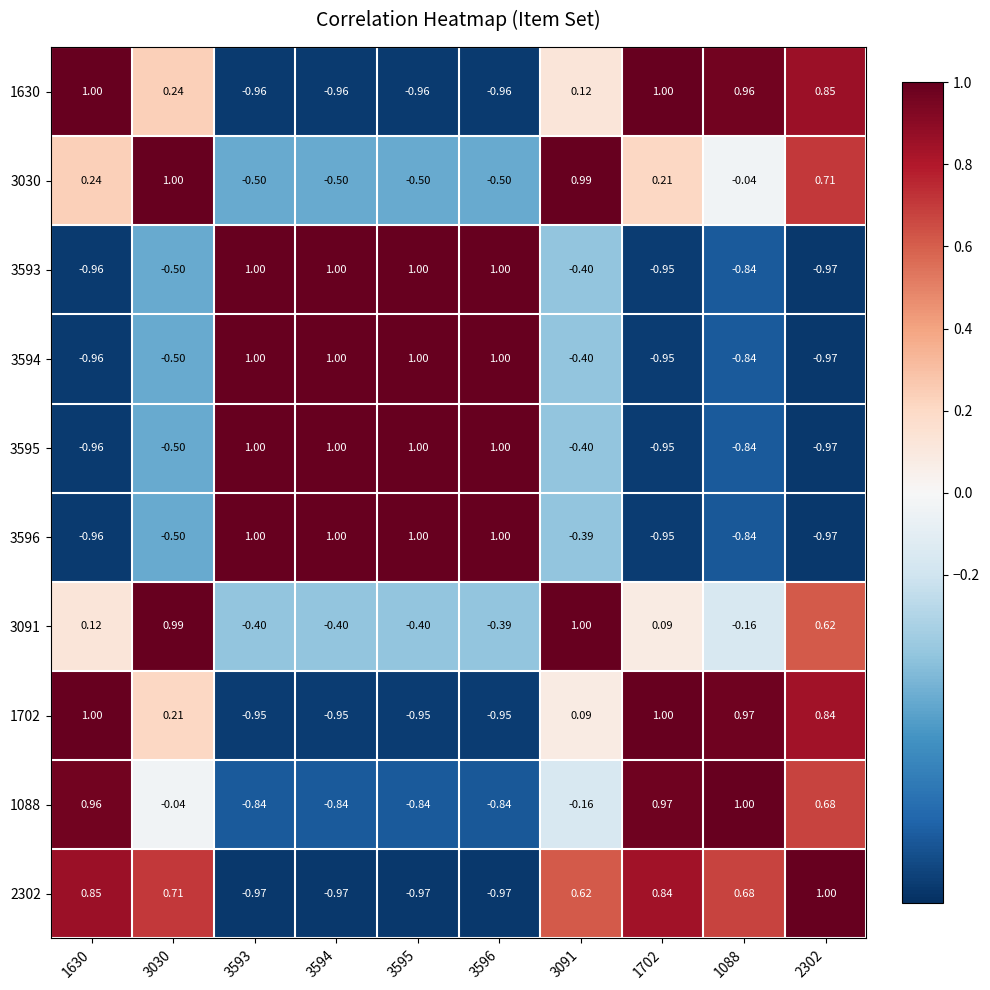

How many distinct data groups are displayed?

10